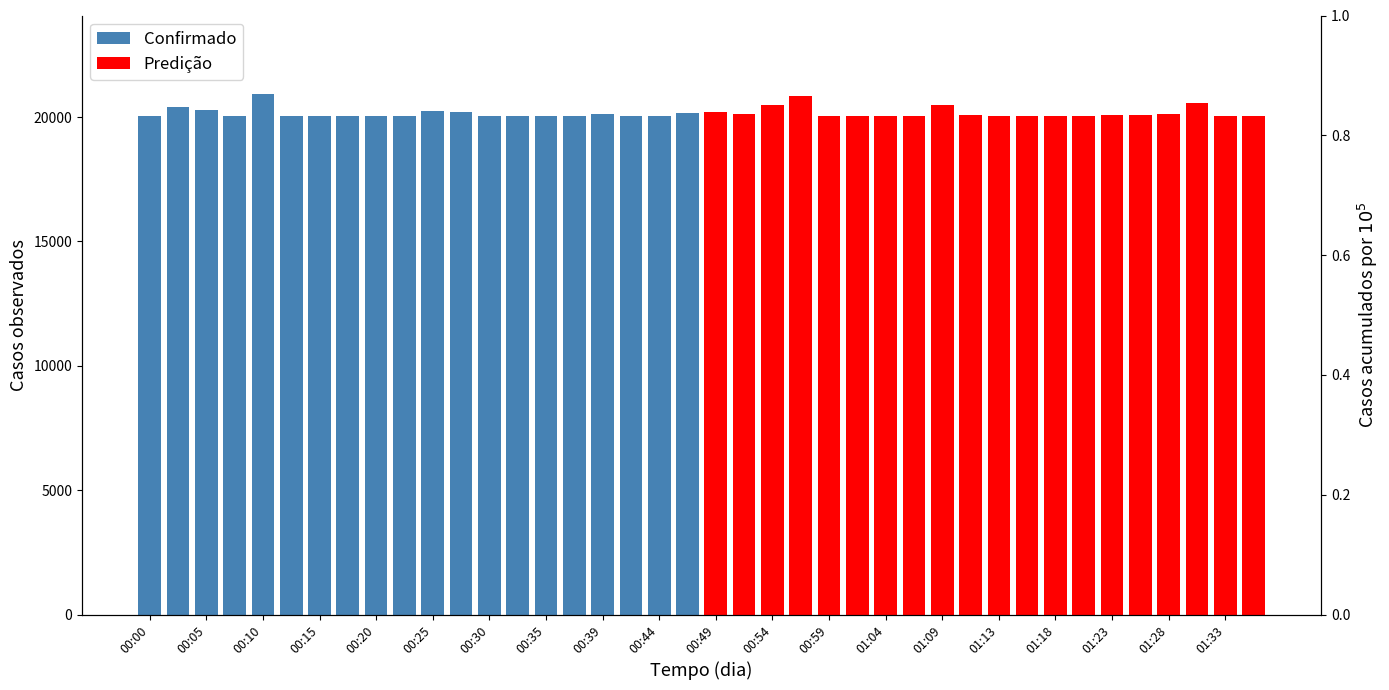

What is the difference between the maximum and minimum values in the Predição series?

795